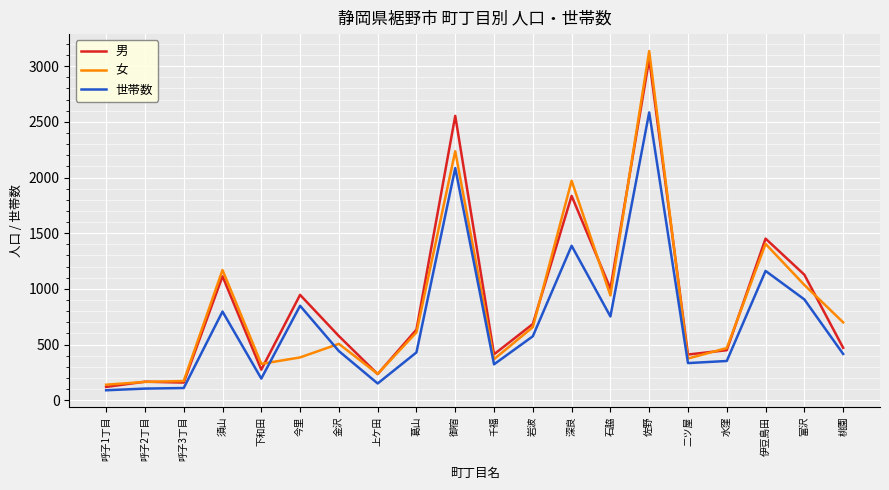

Which series has the widest spread of values?

女